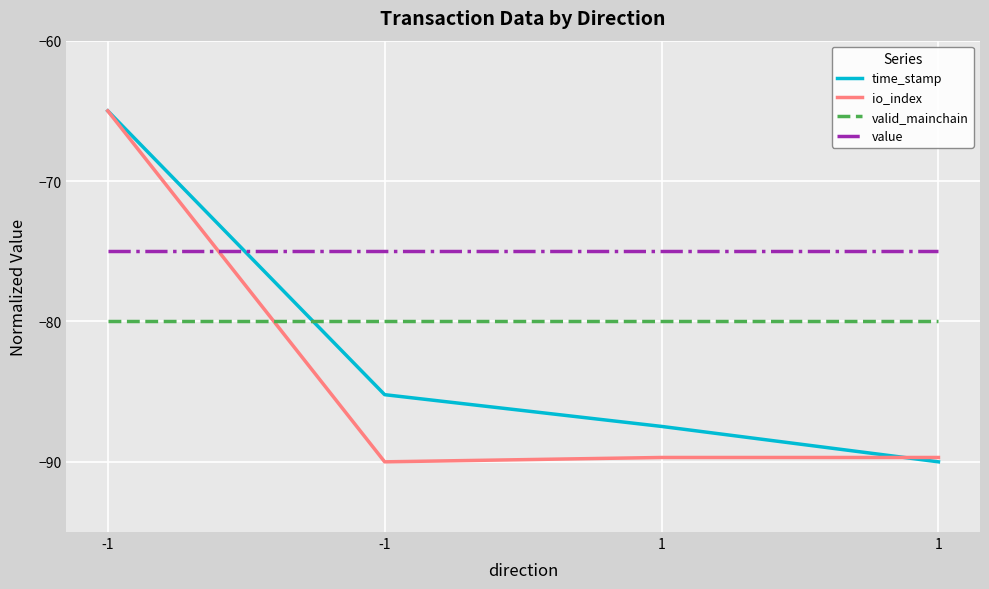

What is the average value of the io_index series?

-83.6